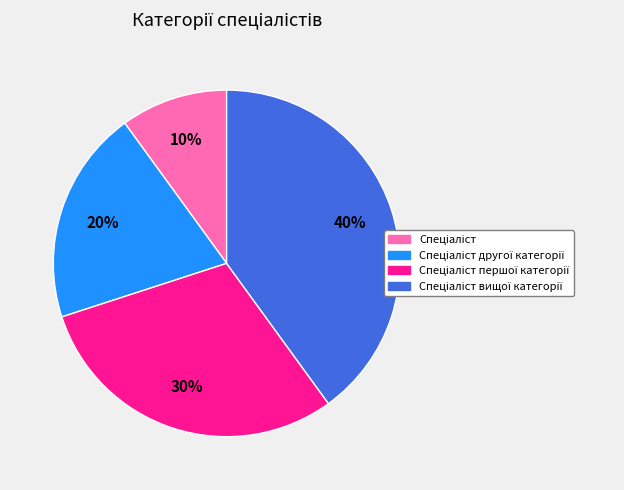

Is there a majority slice in this chart?

No